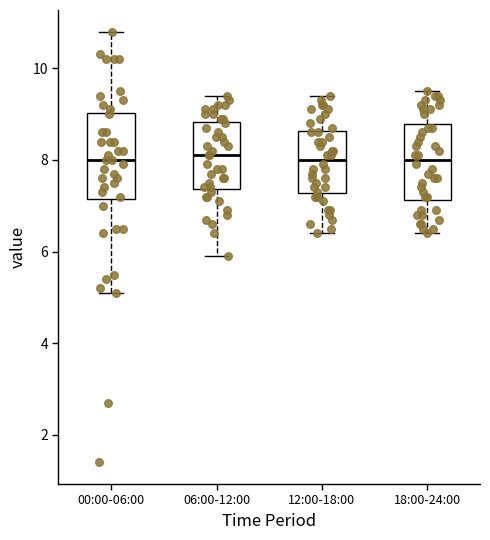

Comparing the boxes themselves (not the whiskers), which one is the tallest?

00:00-06:00